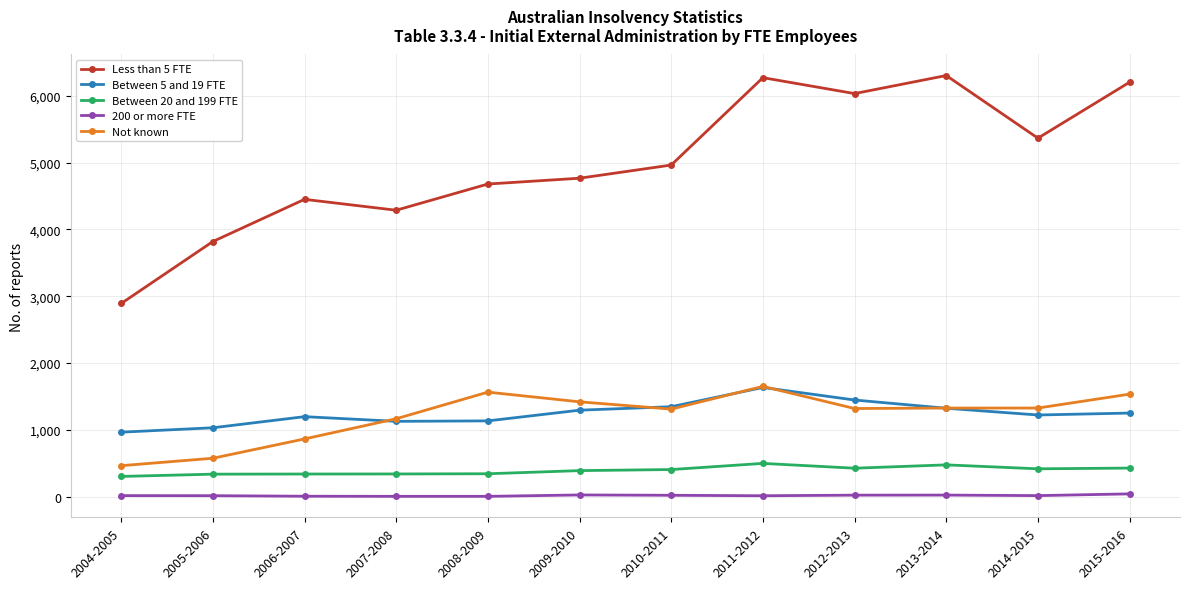

What is the label of the 9th point from the left?

2012-2013